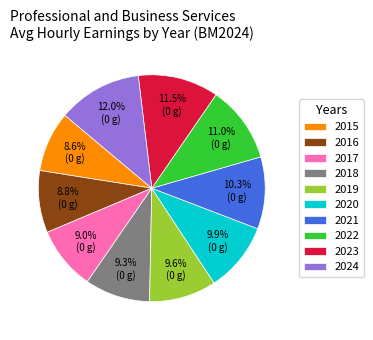

To the nearest percent, what portion does 2016 represent?

9%